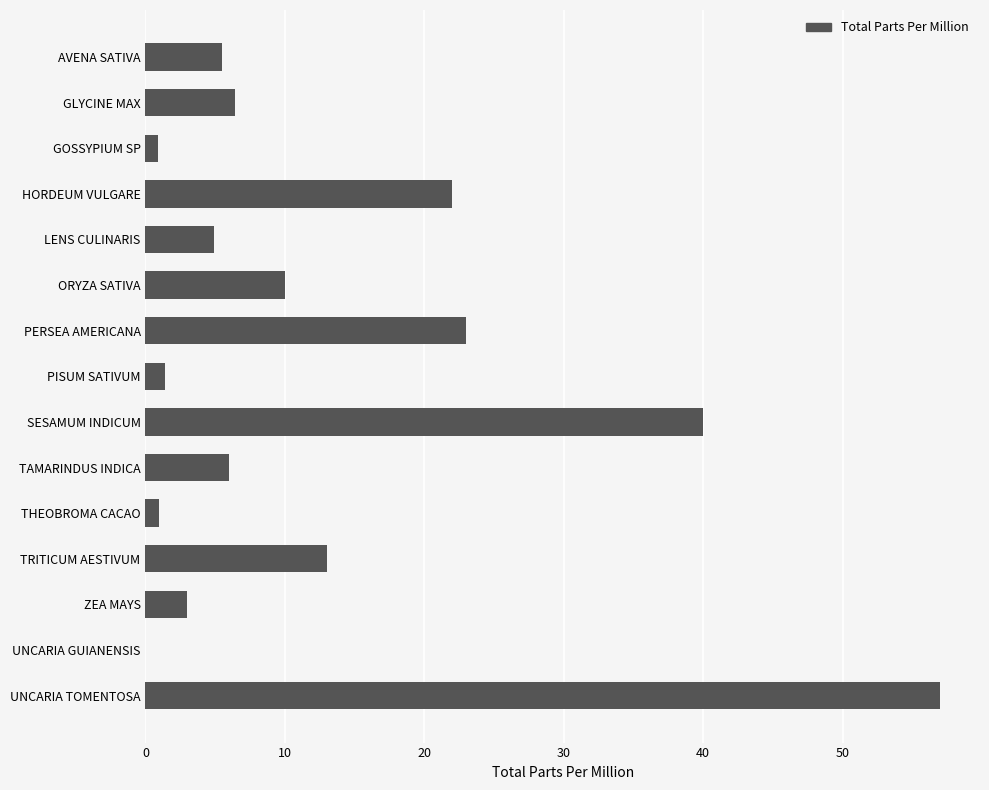

What is the sum of all values?

194.1